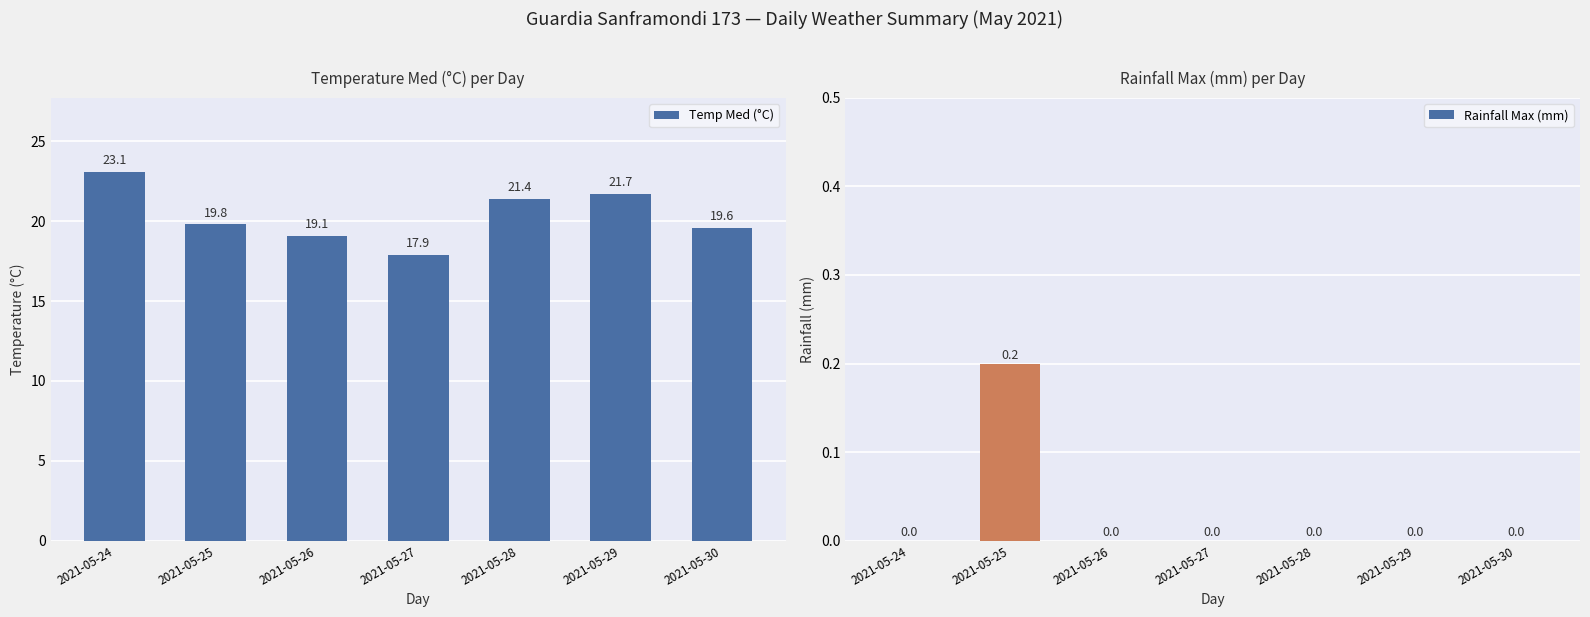

Which series changed the most between 2021-05-25 and 2021-05-28?

Temp Med (°C)